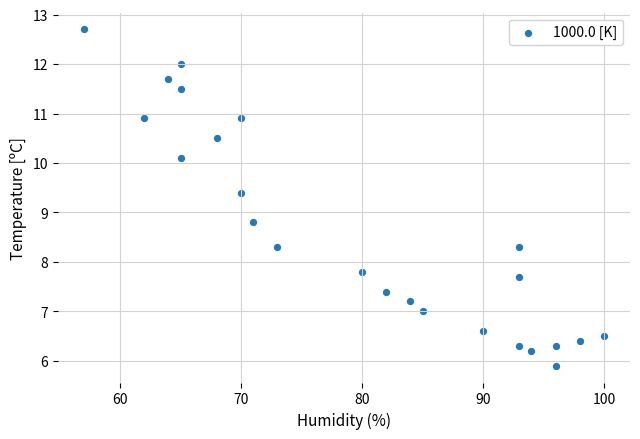

What is the range of Y values (max minus min)?

6.8